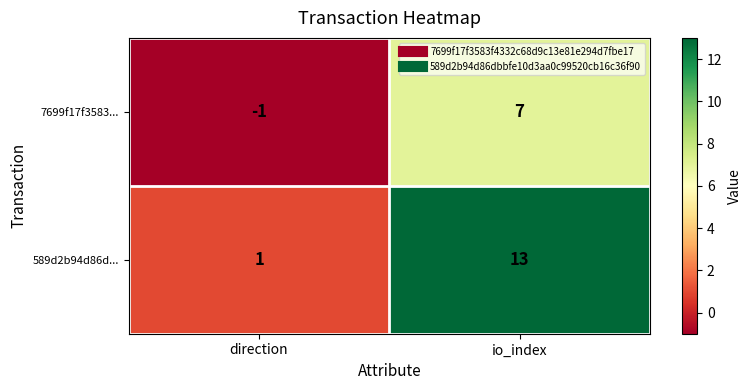

True or false: 7699f17f3583... has a value of 7 at io_index.

True